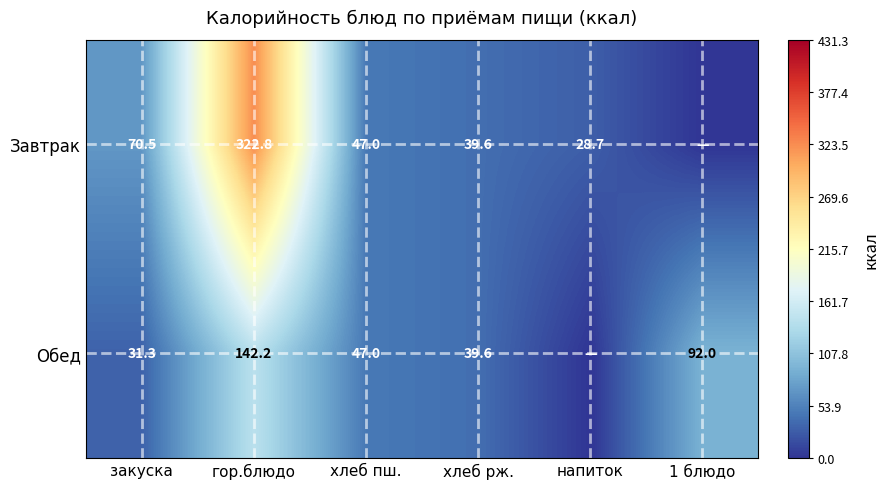

Is the value of Завтрак at закуска greater than the value of Обед at хлеб рж.?

Yes